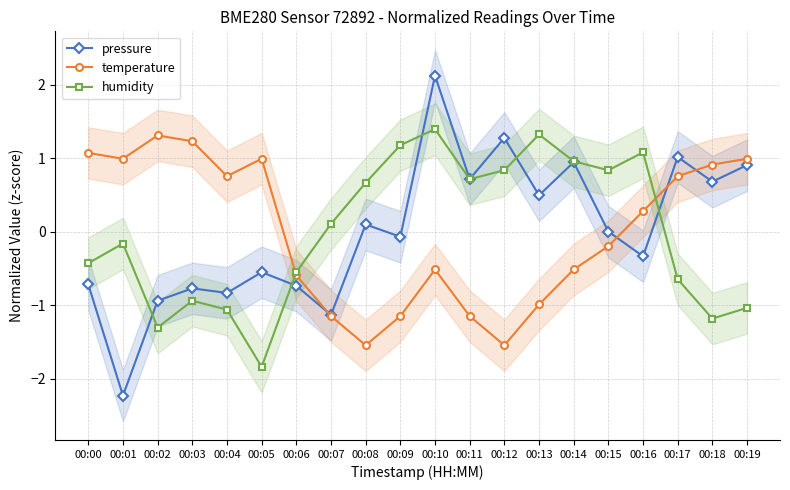

In humidity, how many points are lower than both neighbors (excluding endpoints)?

5